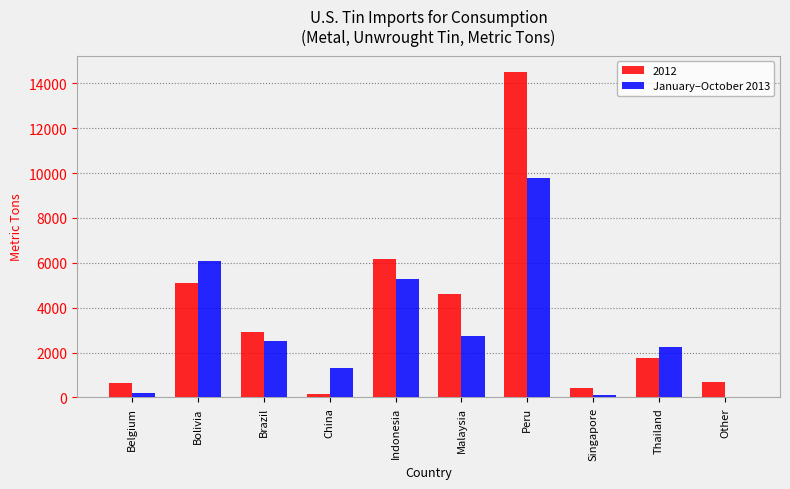

What is the sum of all 2012 values?

36949